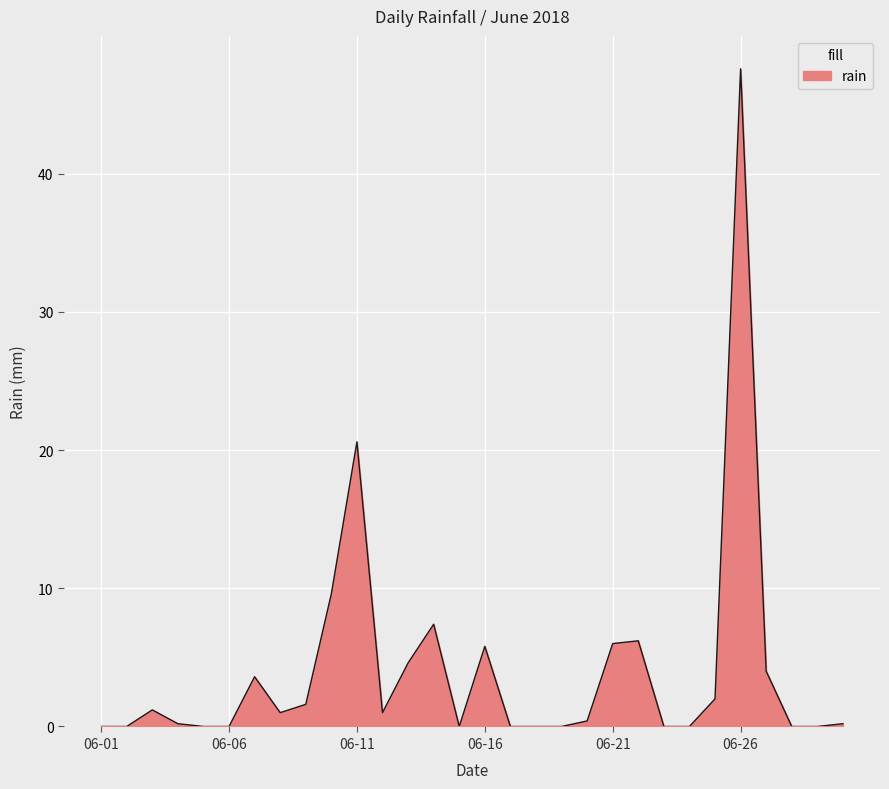

How many lines are shown in the chart?

1